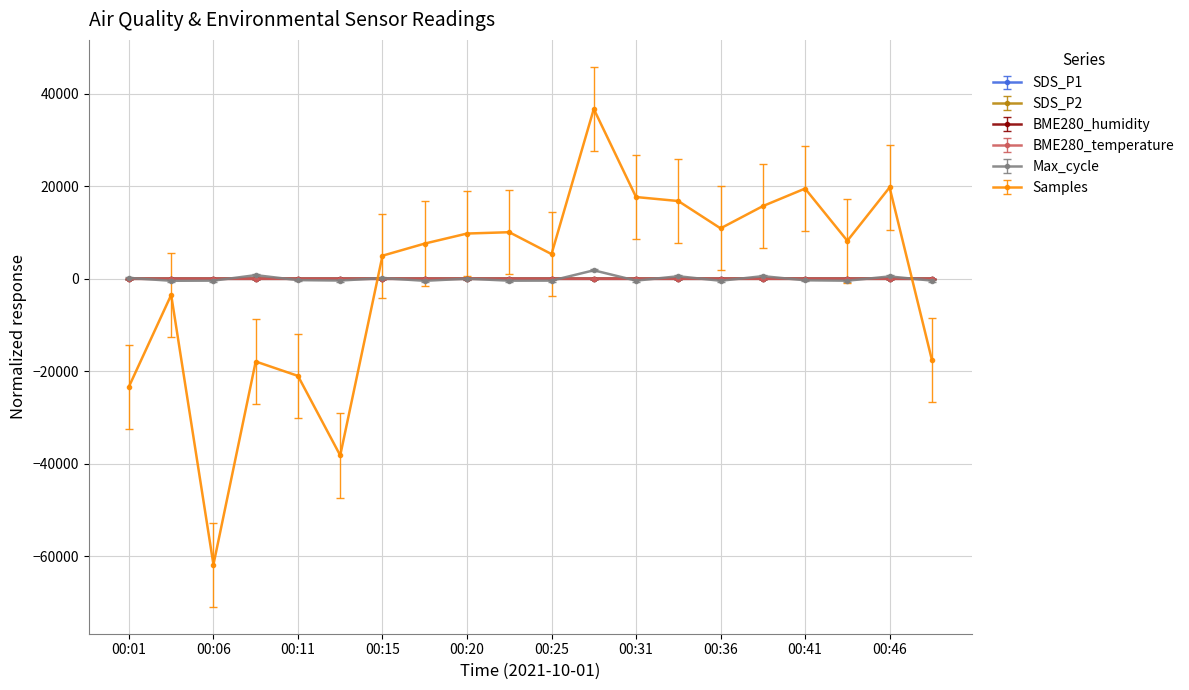

After their last crossing, which series has the higher values: Max_cycle or BME280_temperature?

BME280_temperature